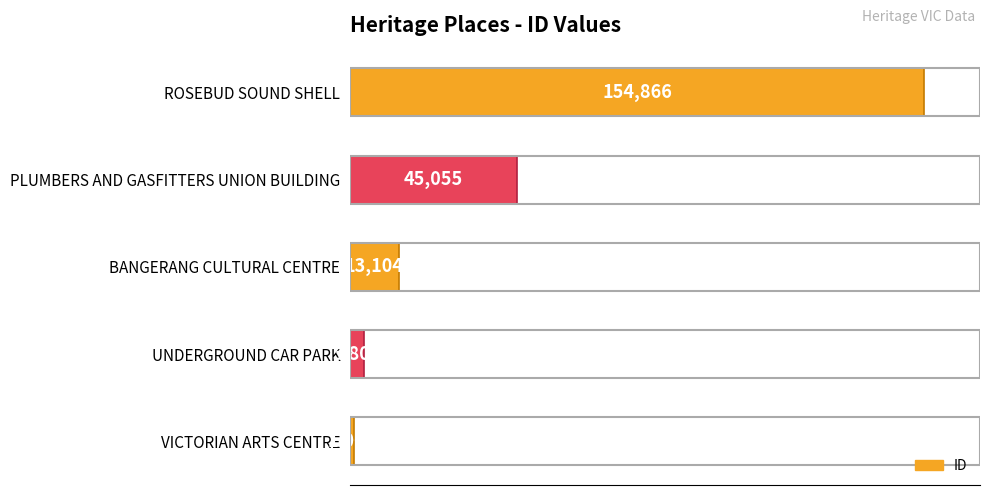

Reading bottom to top, extract all data points from this chart.

VICTORIAN ARTS CENTRE=1067	UNDERGROUND CAR PARK=3808	BANGERANG CULTURAL CENTRE=13104	PLUMBERS AND GASFITTERS UNION BUILDING=45055	ROSEBUD SOUND SHELL=154866